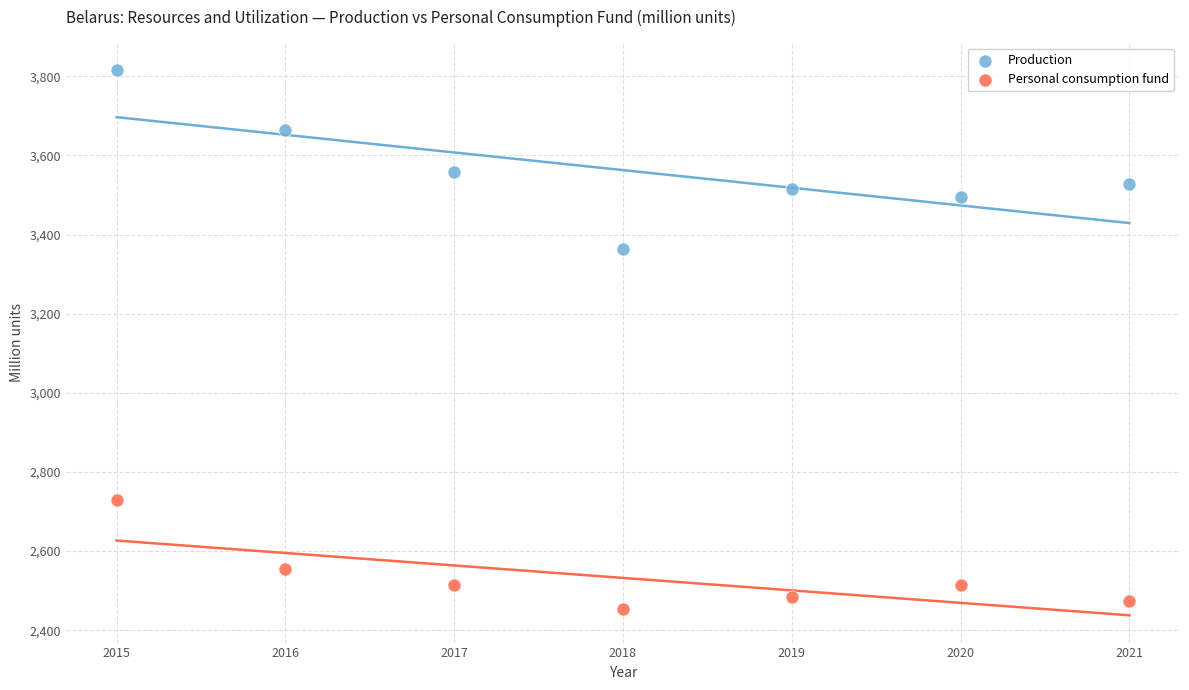

In the Production series, what Y value is closest to 3589?

3559